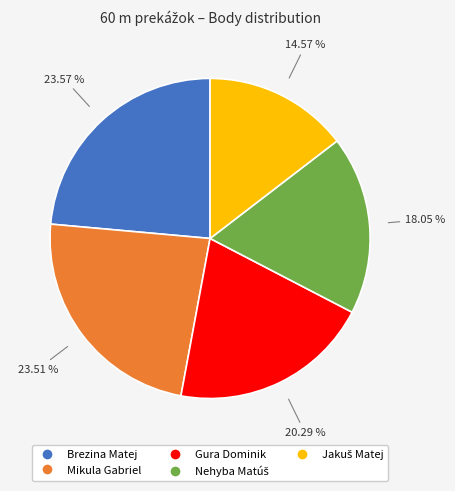

Approximately how many times larger is the value at Mikula Gabriel compared to Brezina Matej?

1.0